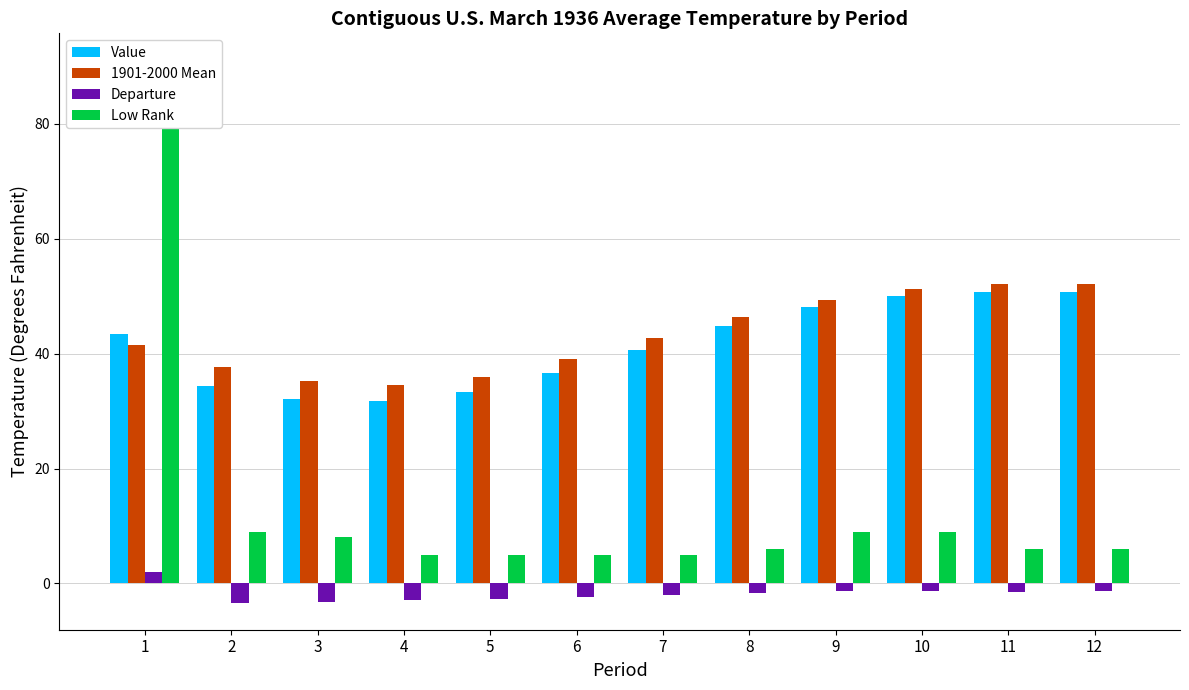

How many bars are there in each group?

4